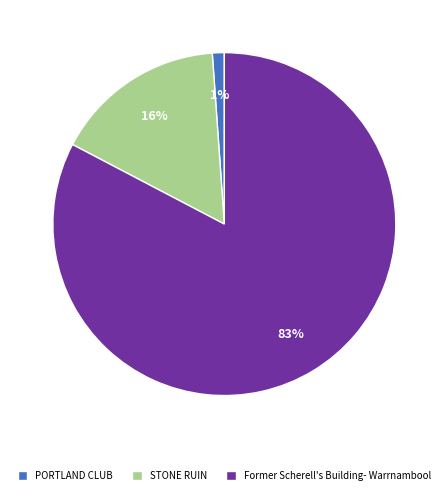

Is Former Scherell's Building- Warrnambool the majority of the pie?

Yes